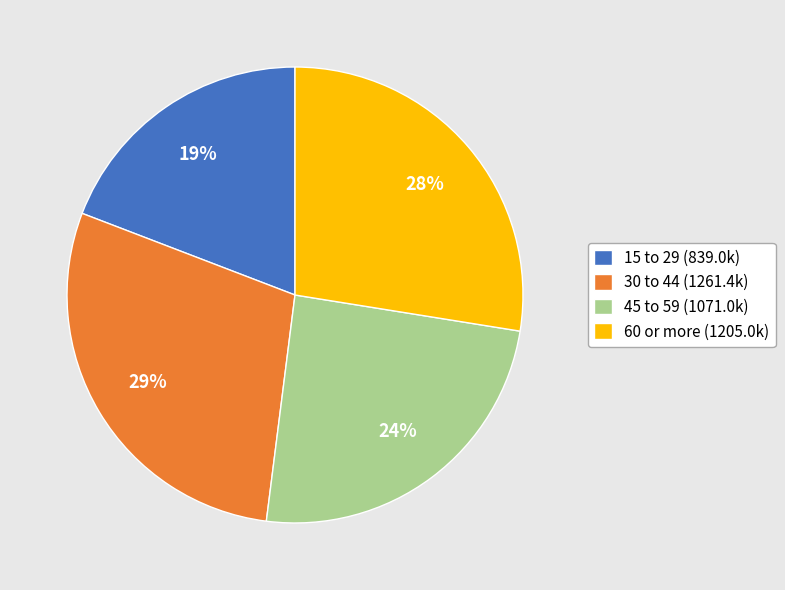

Count the number of slices in the pie.

4